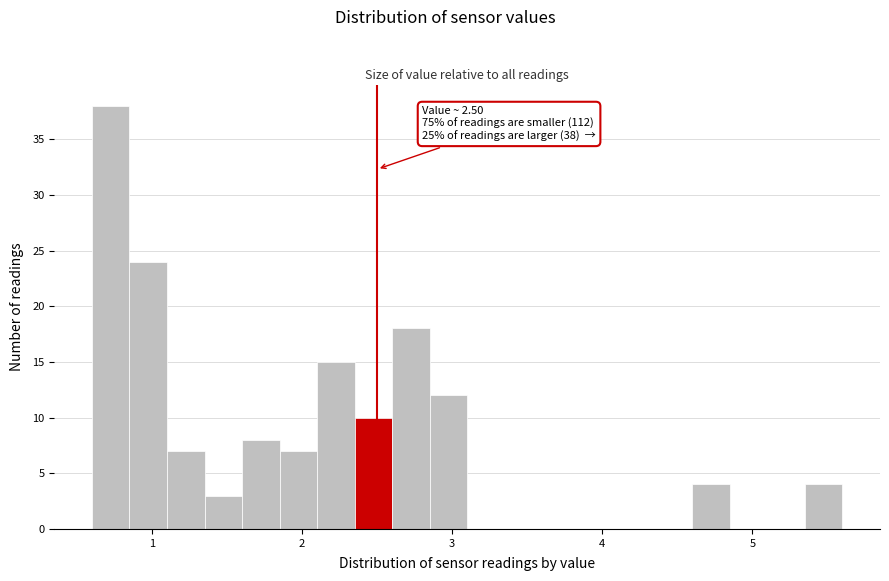

Around what value on the x-axis is the tallest bar? Give the approximate position of its centre, as read against the axis.

0.7